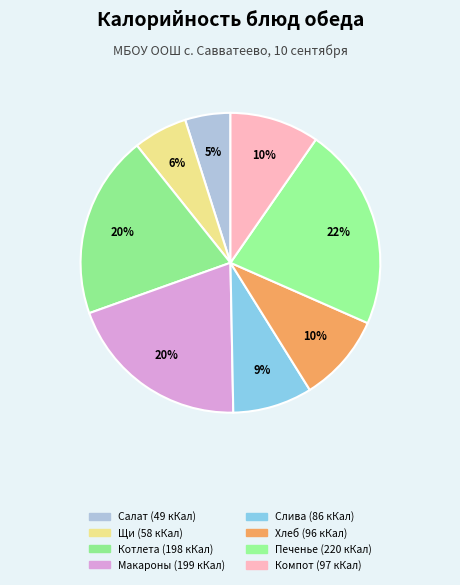

Is there any slice that represents more than half of the pie?

No